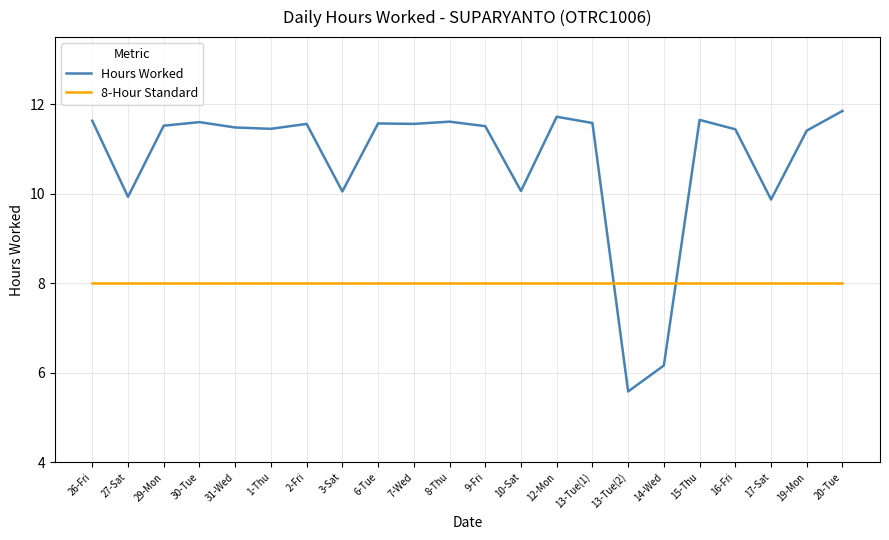

Between 3-Sat and 12-Mon, which series saw the biggest shift?

Hours Worked